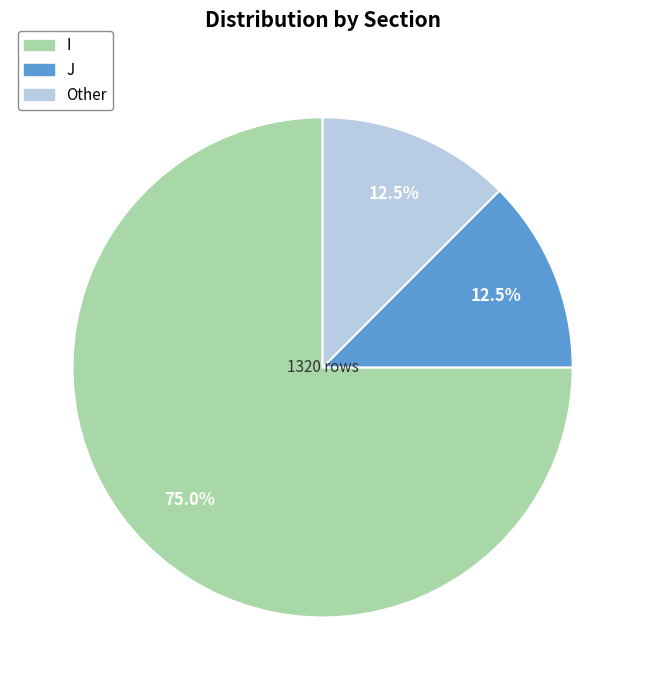

What is the largest slice in the pie chart?

I